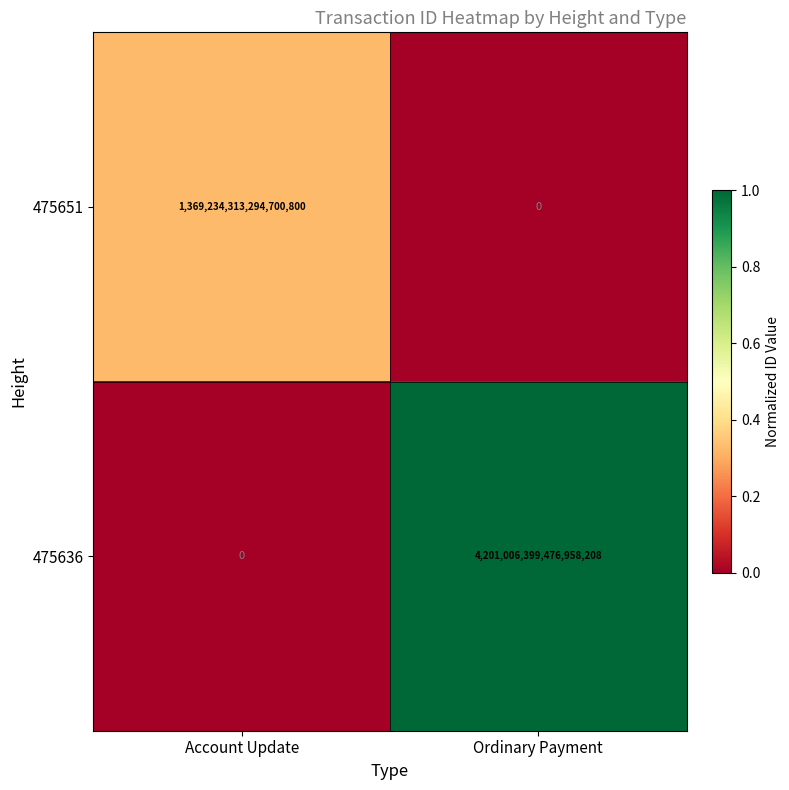

List the labels in order of 475636 value, smallest first.

Account Update, Ordinary Payment